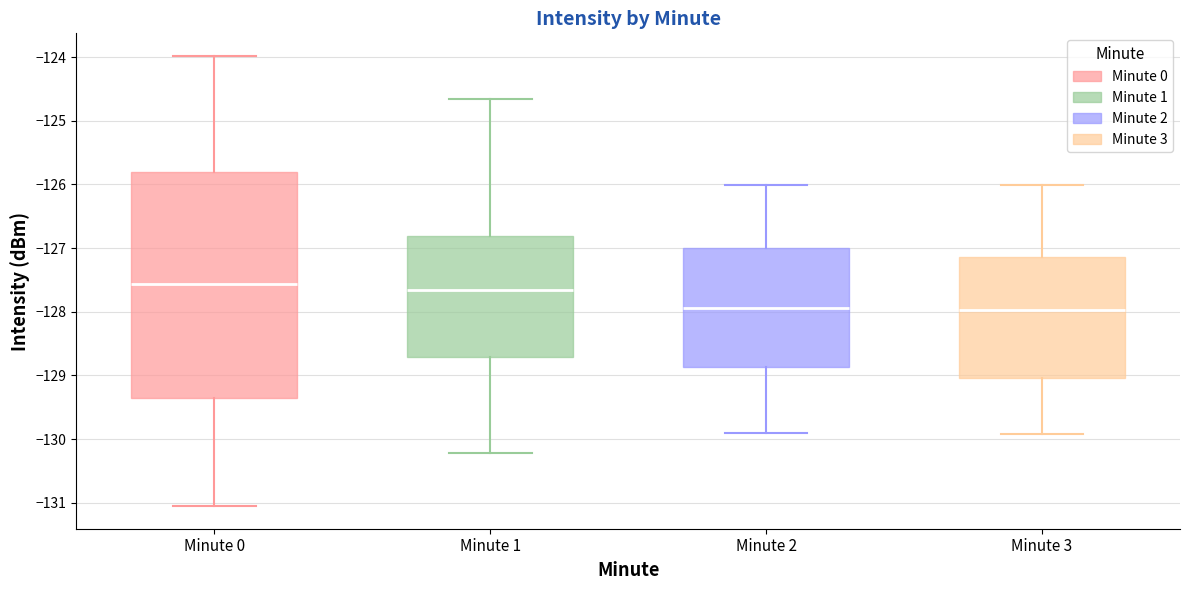

Where does the upper whisker of the box for Minute 1 end on the y-axis? The values are not printed on the chart, so give them approximately, as read against the axis.

-124.7